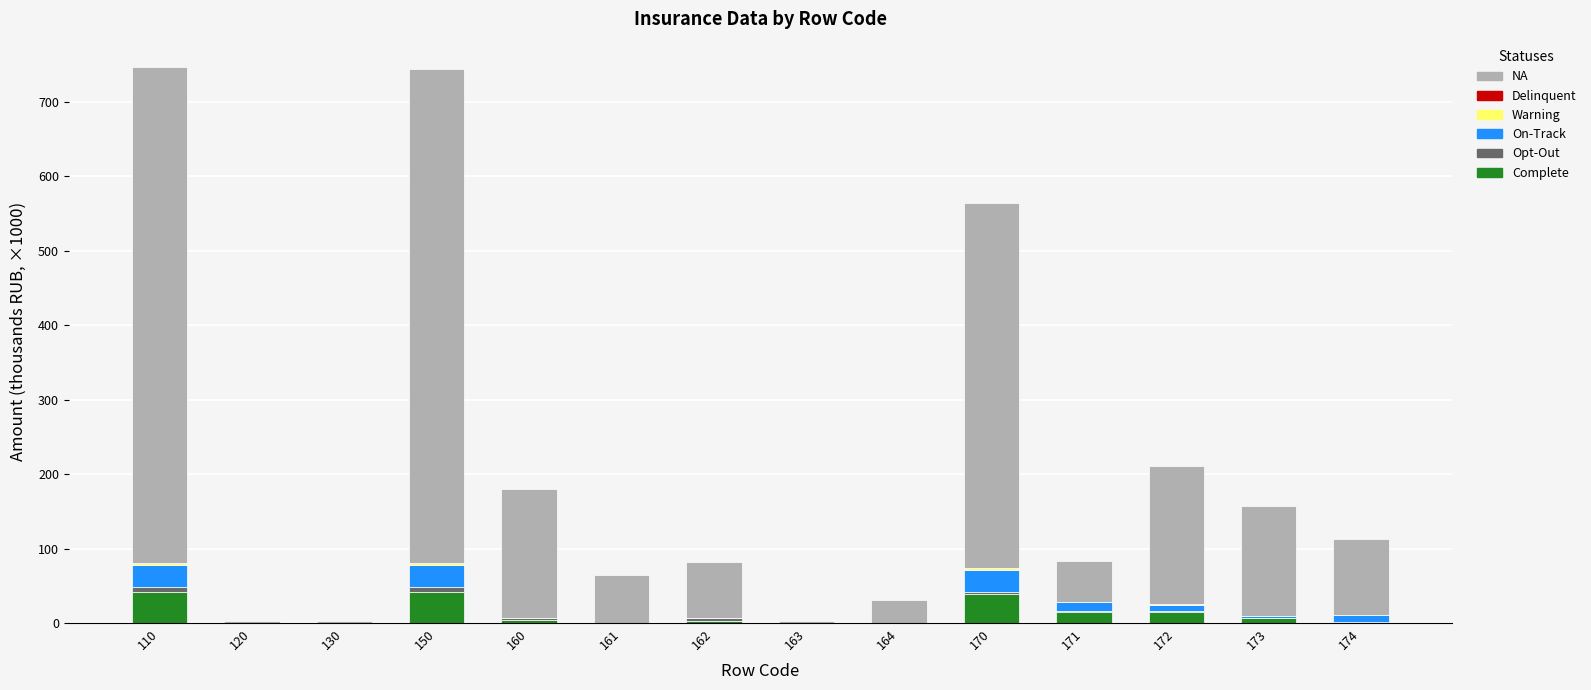

What is the total value across all series at 164?

31.1